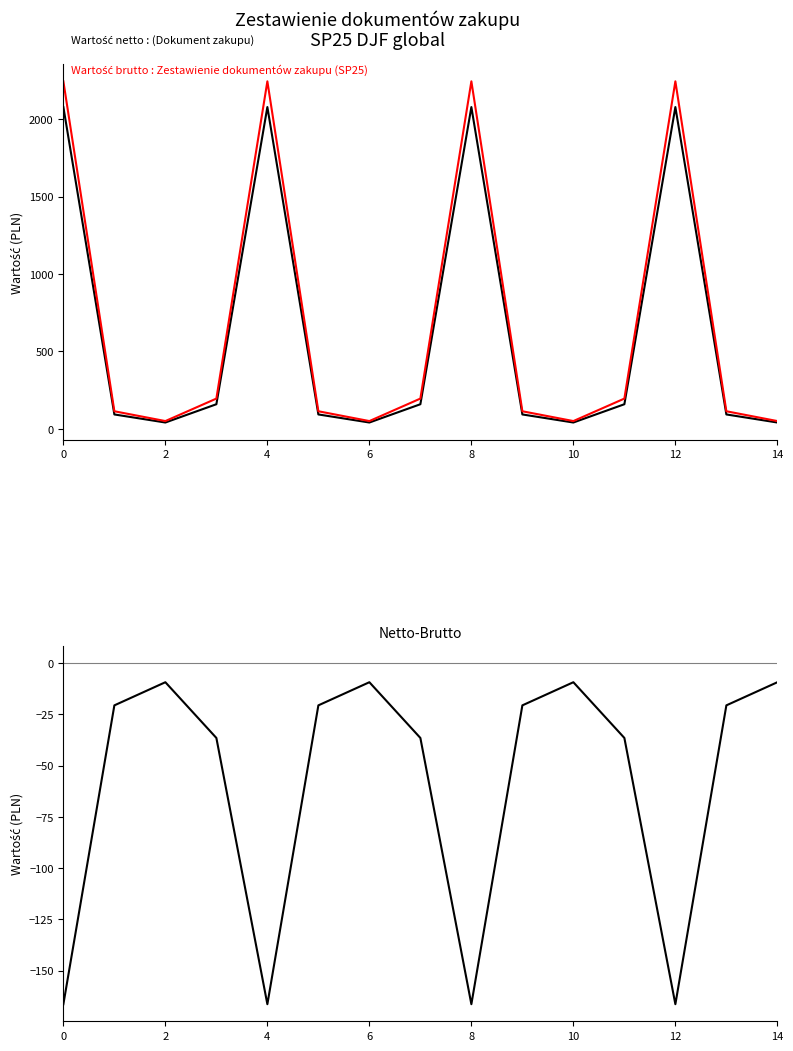

Does the chart have visible grid lines?

No